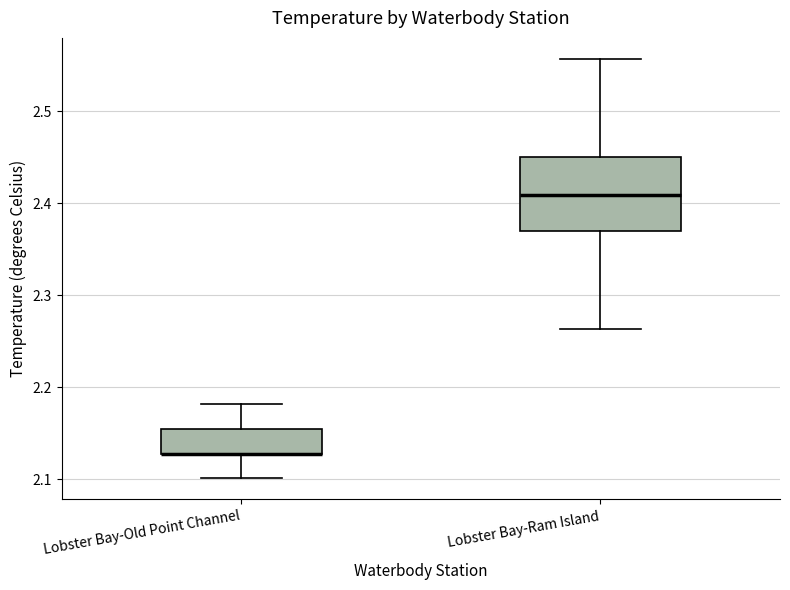

Where is the upper edge of the box for Lobster Bay-Old Point Channel on the y-axis? The values are not printed on the chart, so give them approximately, as read against the axis.

2.16